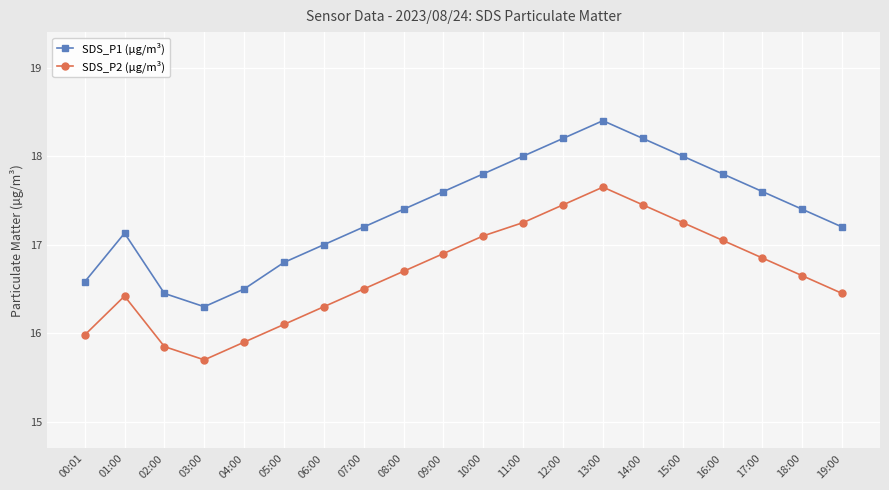

True or false: SDS_P1 (µg/m³) and SDS_P2 (µg/m³) cross at least once.

False